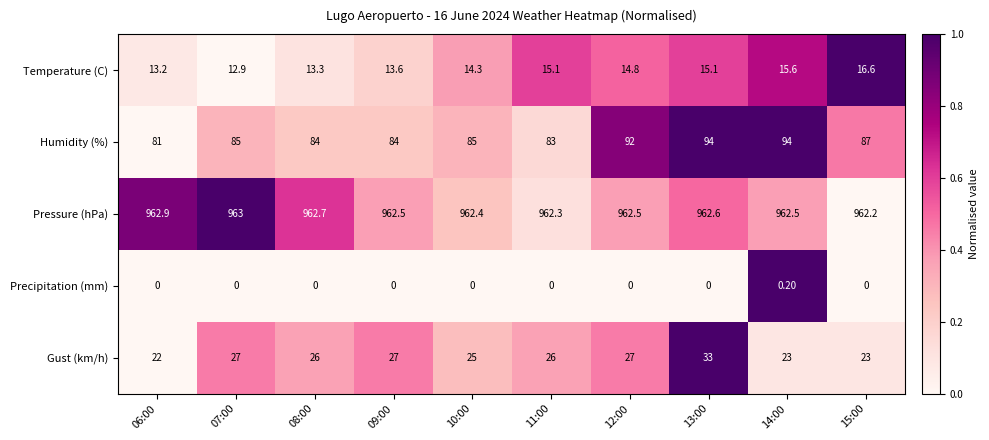

At which category is the sum across all series the highest?

13:00